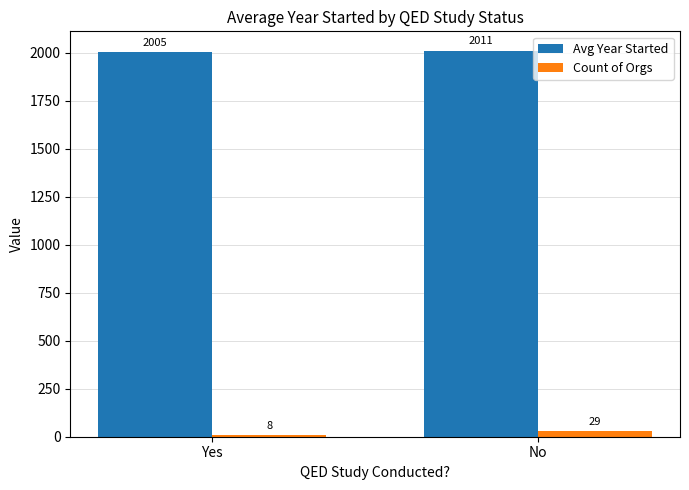

Read the Count of Orgs value at No.

29.0